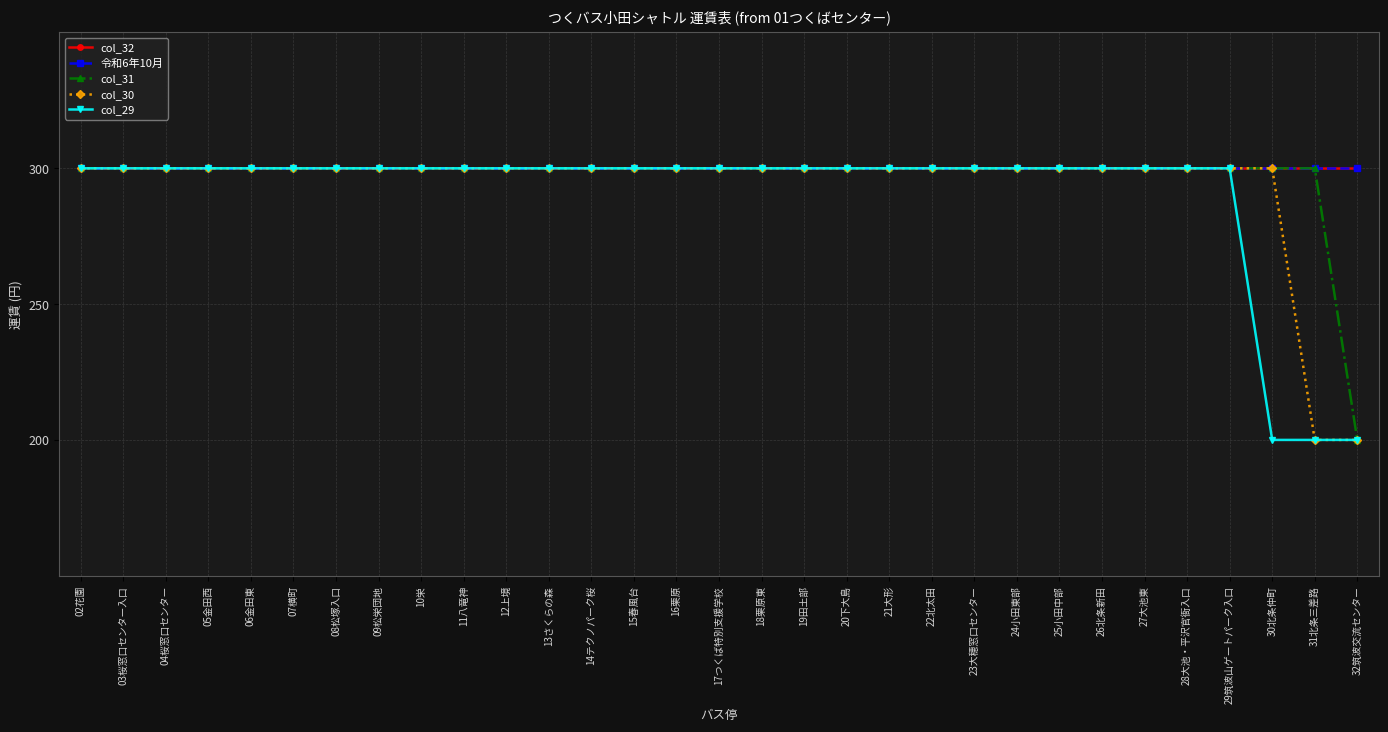

True or false: col_29 and col_31 intersect in this chart.

False